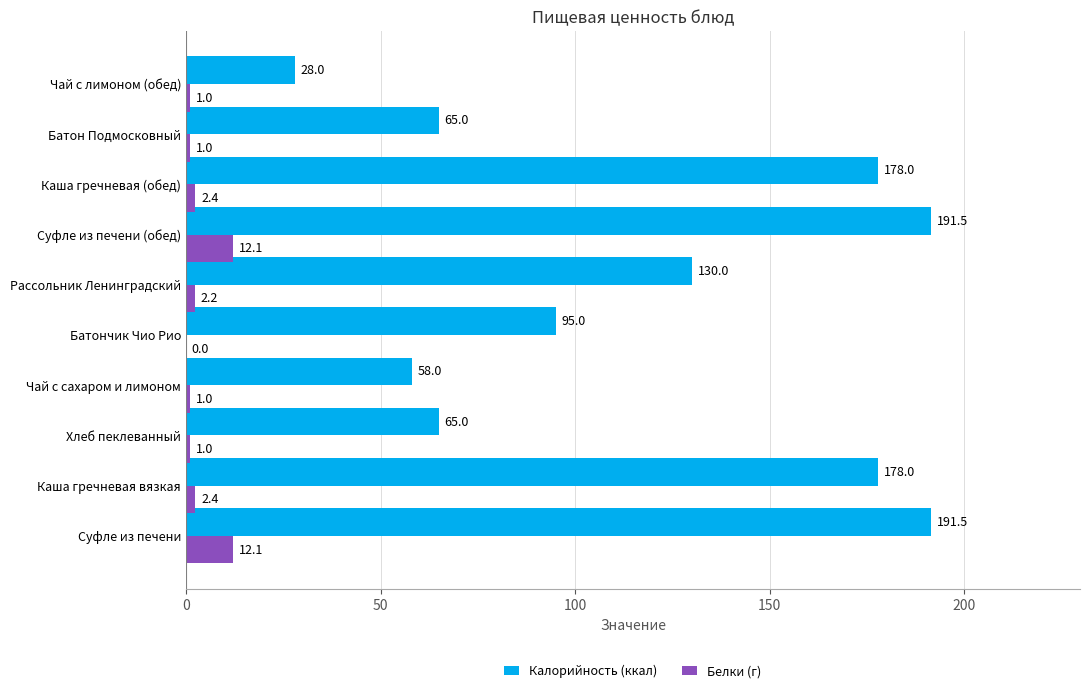

True or false: Калорийность (ккал) has a value of 31.7 at Батон Подмосковный.

False